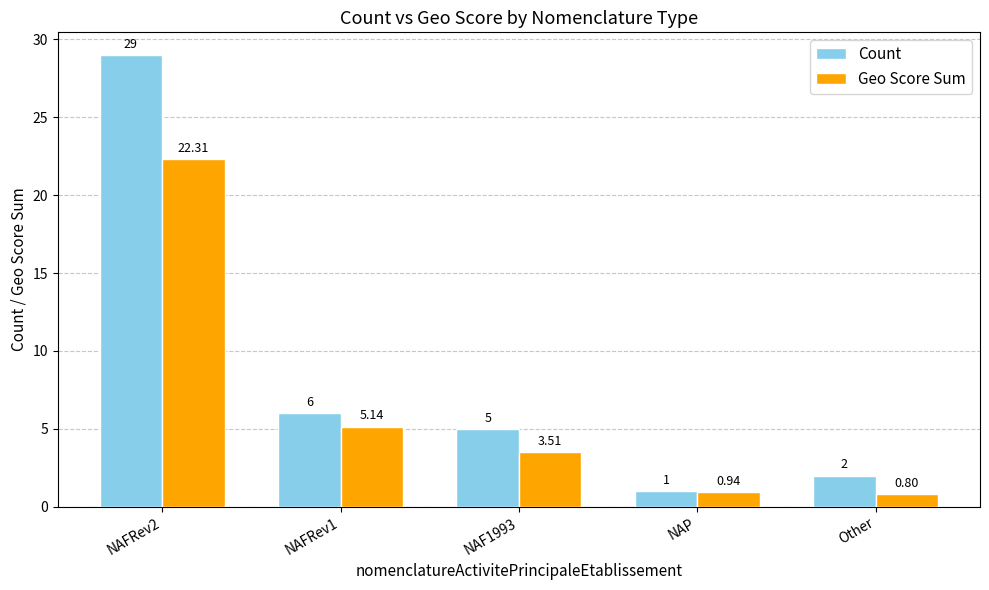

At which category does the chart reach its minimum across all series?

Other